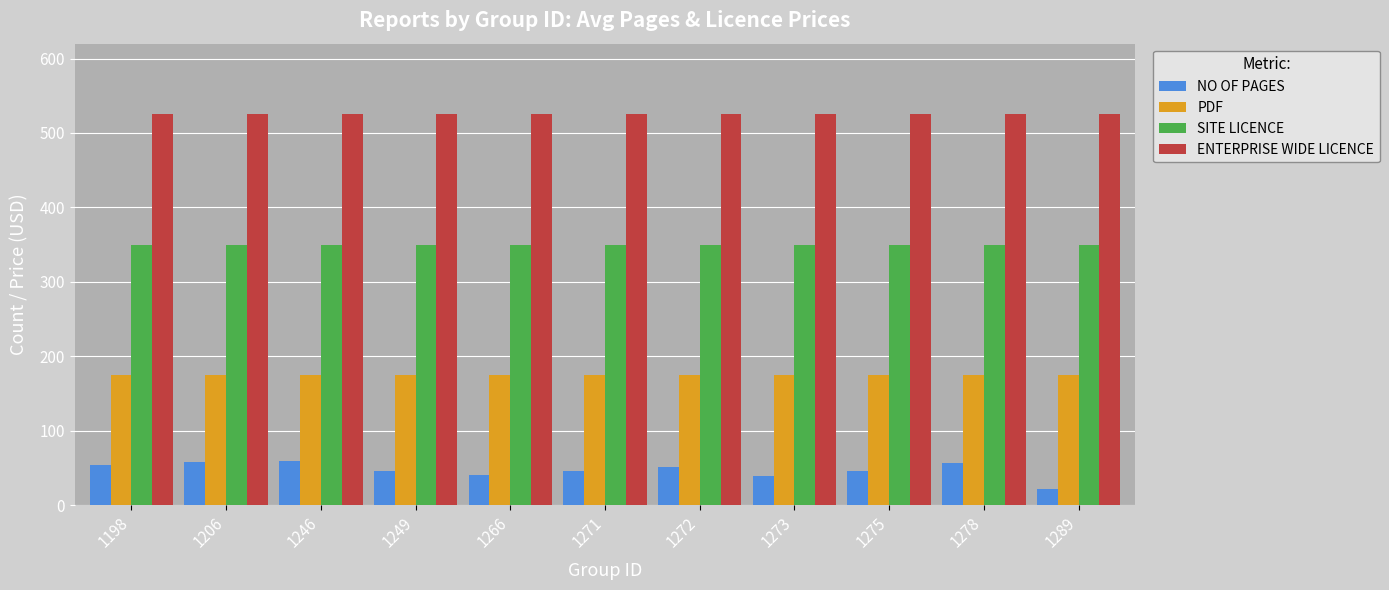

What is the minimum value shown in the chart?

22